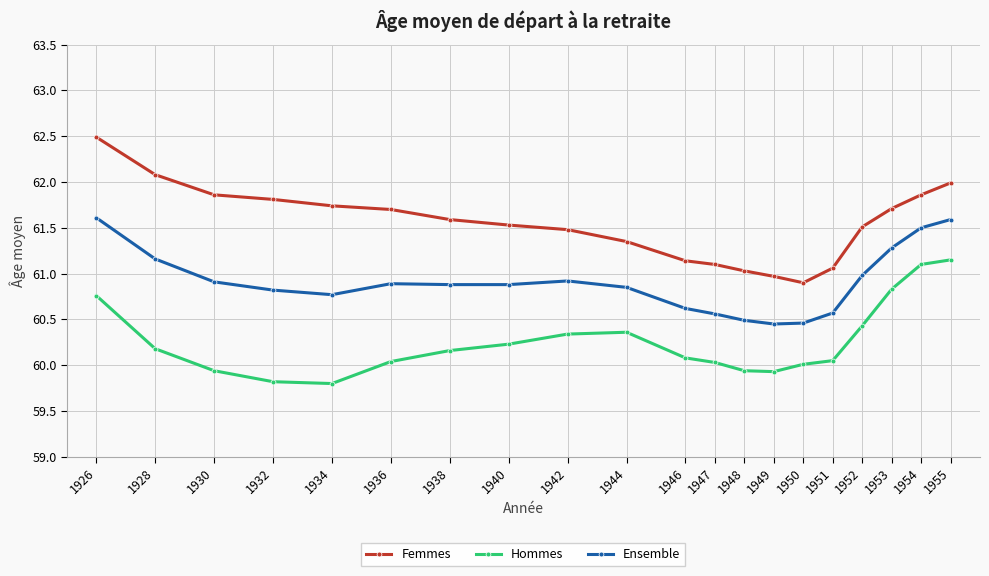

What is the smallest value displayed?

59.8